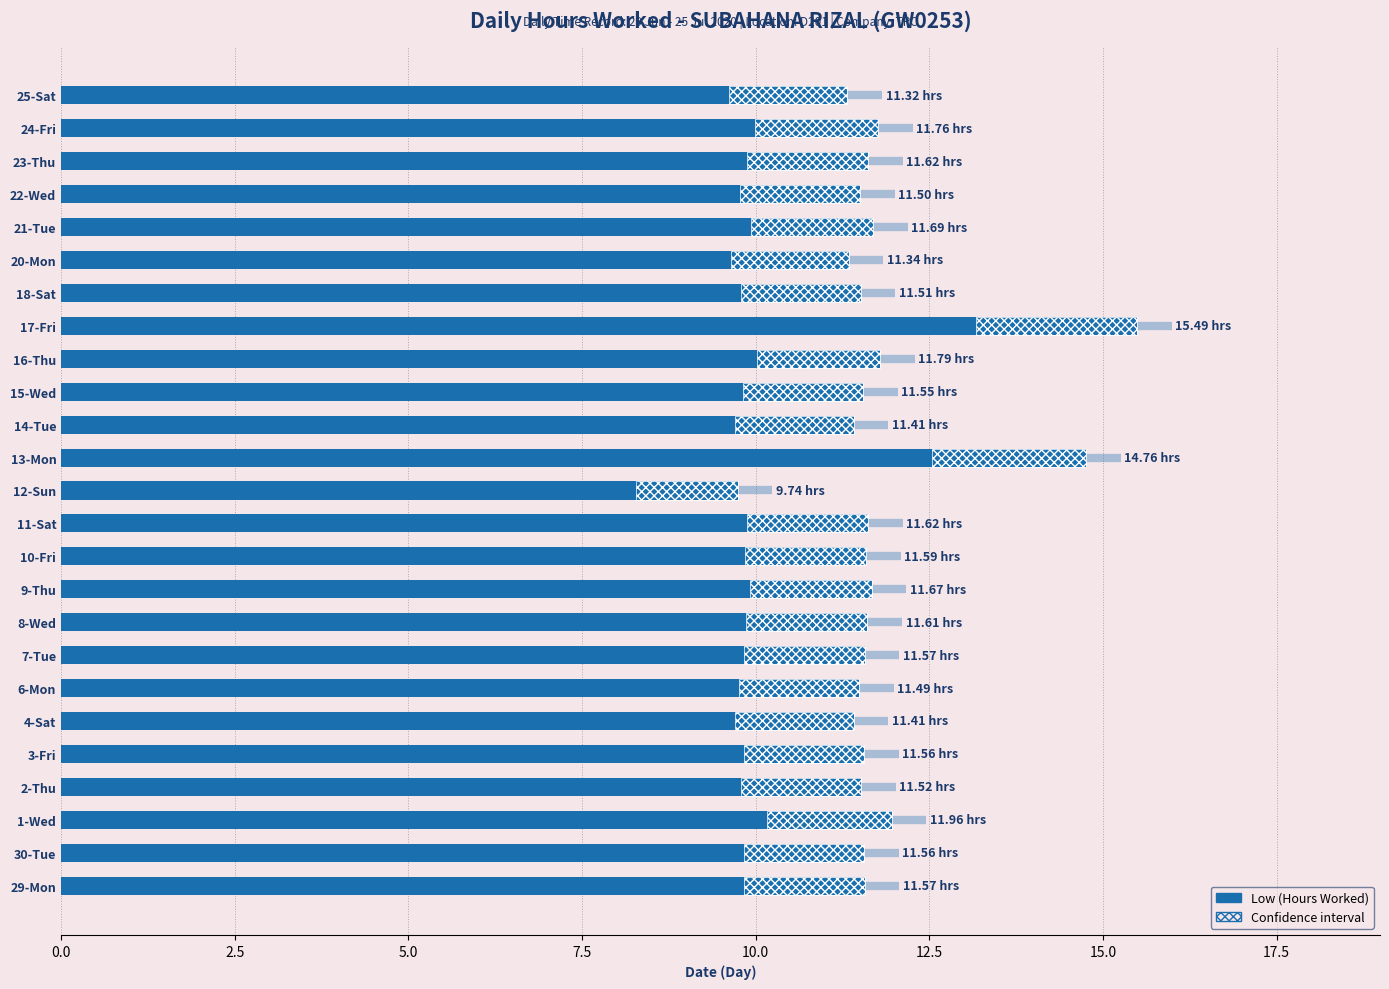

Does the chart contain any negative values?

No